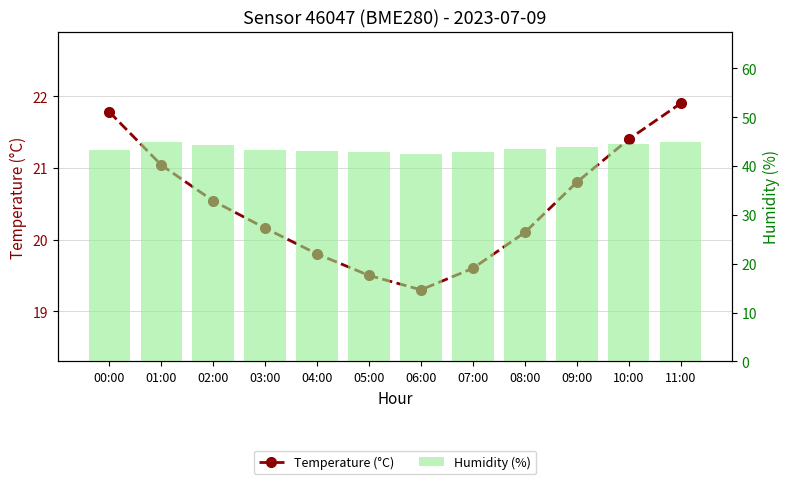

Which category has the lowest value in the Humidity (%) series?

06:00